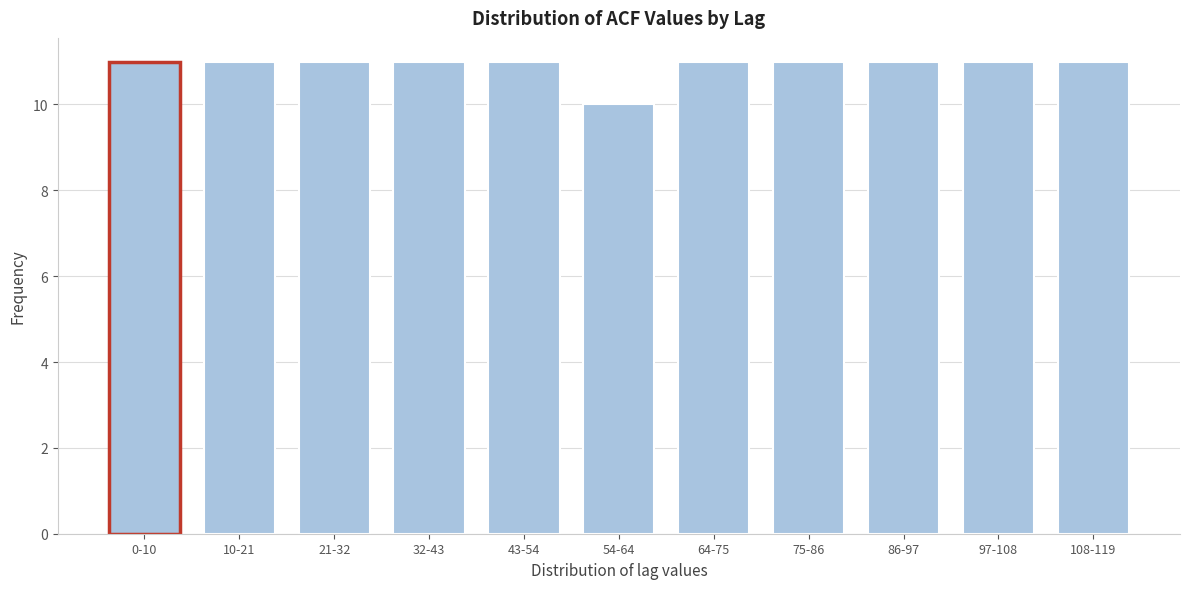

Reading right to left, extract all data points from this chart.

11	11	11	11	11	10	11	11	11	11	11